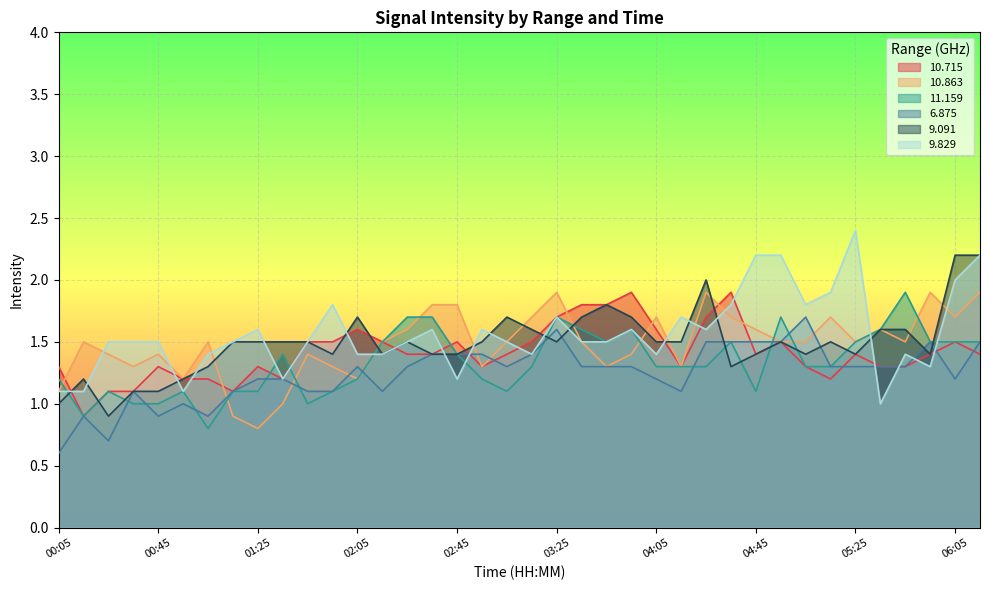

What is the label of the 4th point from the left?

00:35